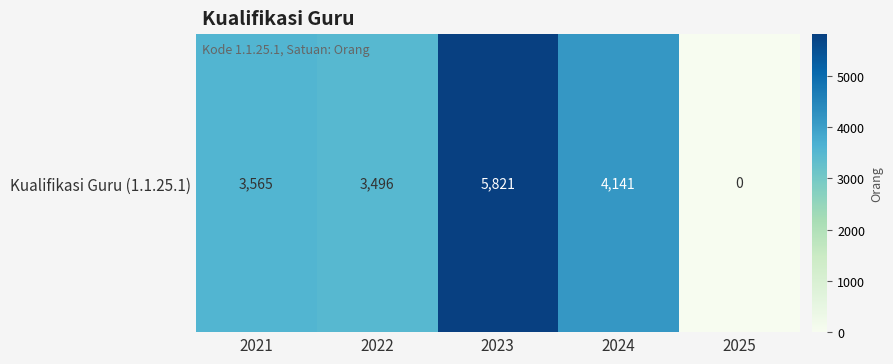

Where does the data first go above 3565?

2023